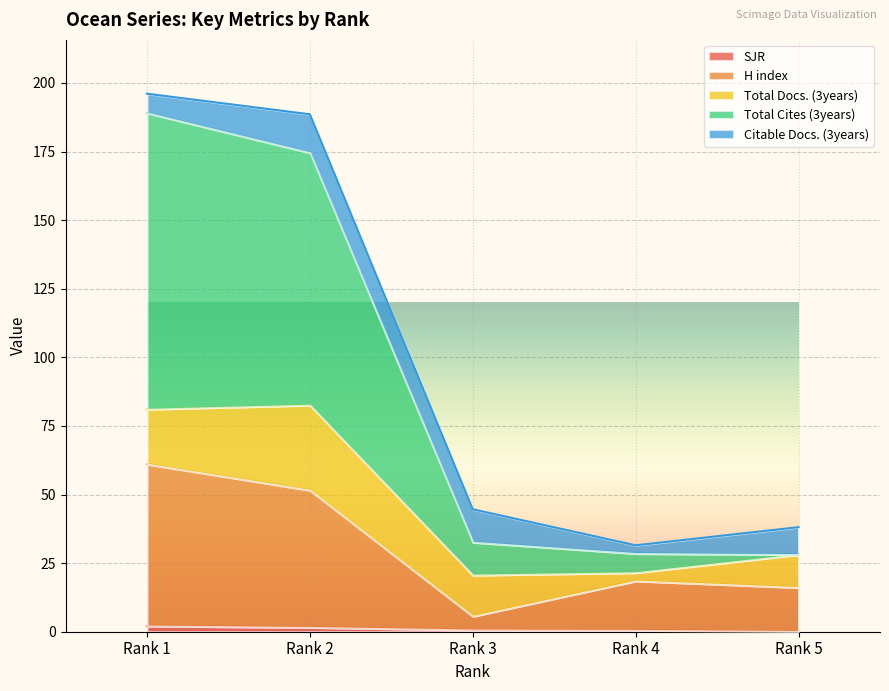

List the labels in order of H index value, smallest first.

Rank 3, Rank 5, Rank 4, Rank 2, Rank 1